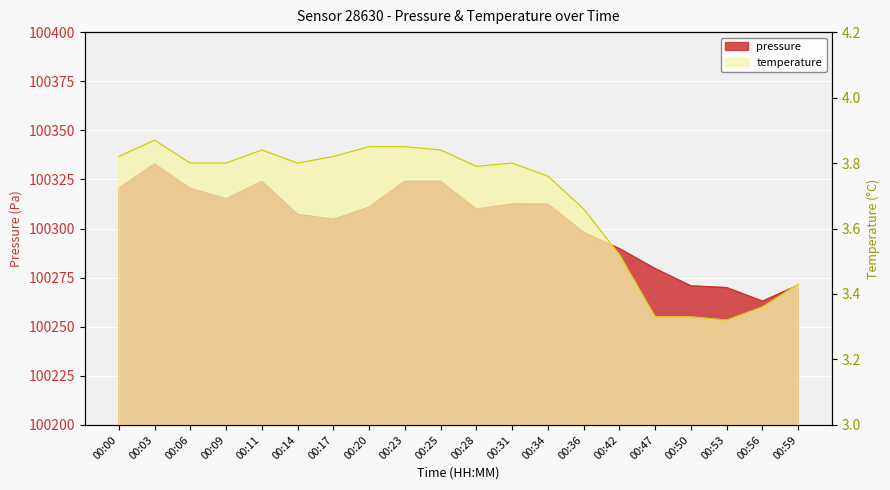

At which category does the chart reach its peak across all series?

00:03